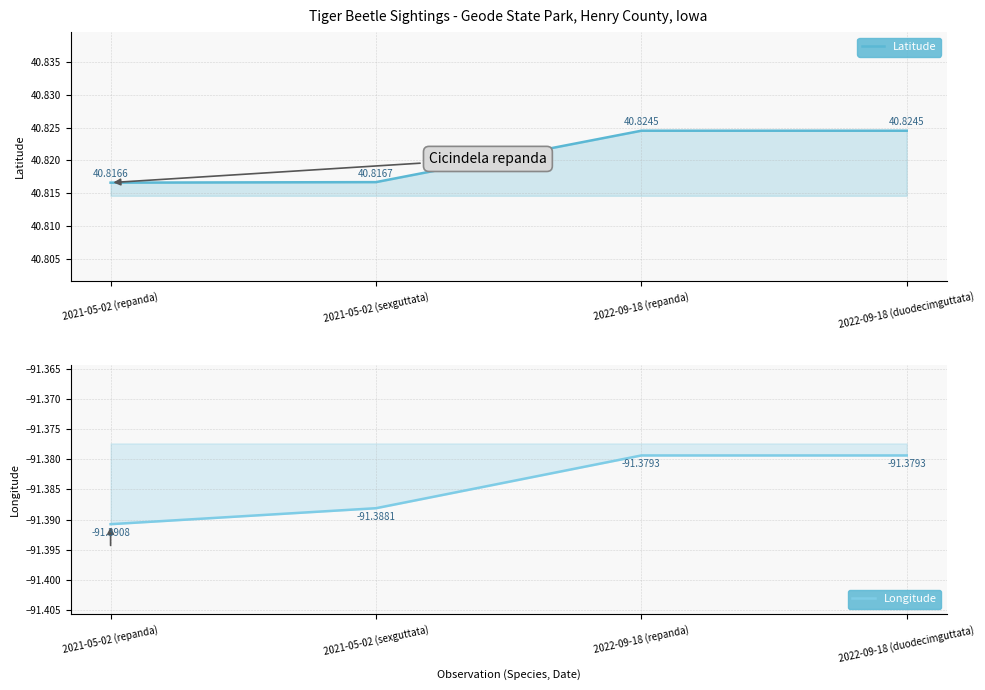

At 2022-09-18 (duodecimguttata), list the series in order from largest to smallest.

Latitude, Longitude